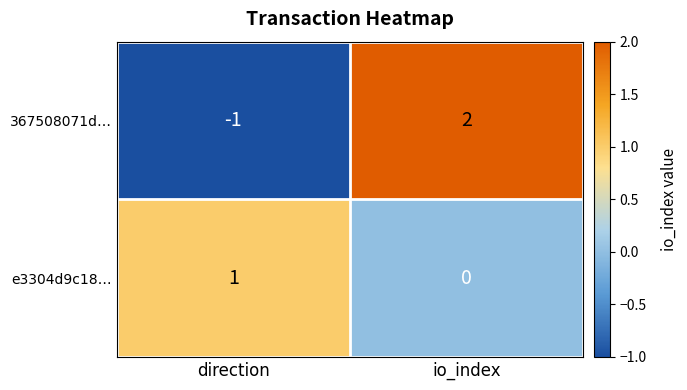

Between direction and io_index, which series saw the biggest shift?

367508071d…